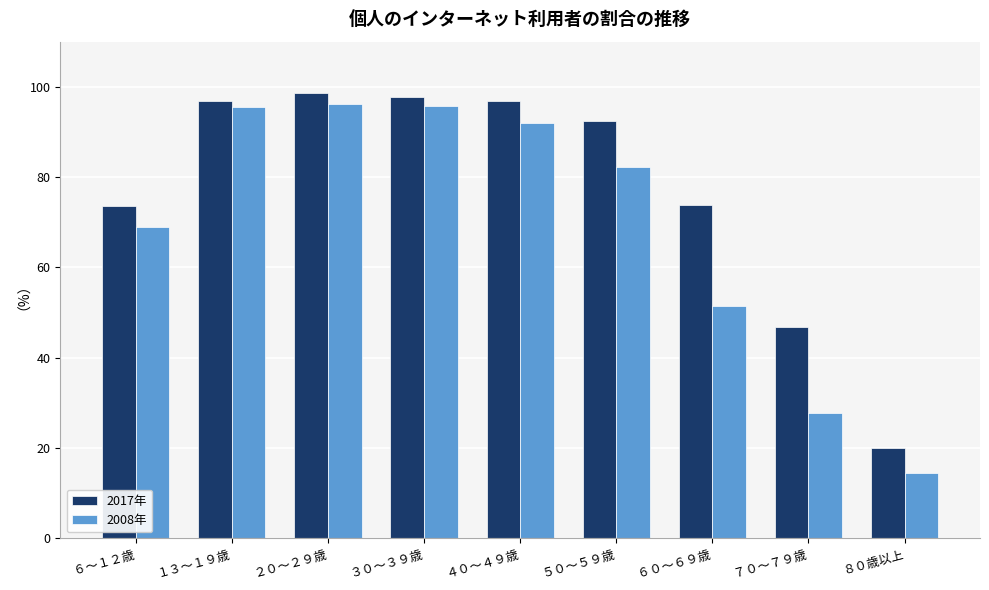

True or false: 2017年 has a value of 27.4 at ８０歳以上.

False